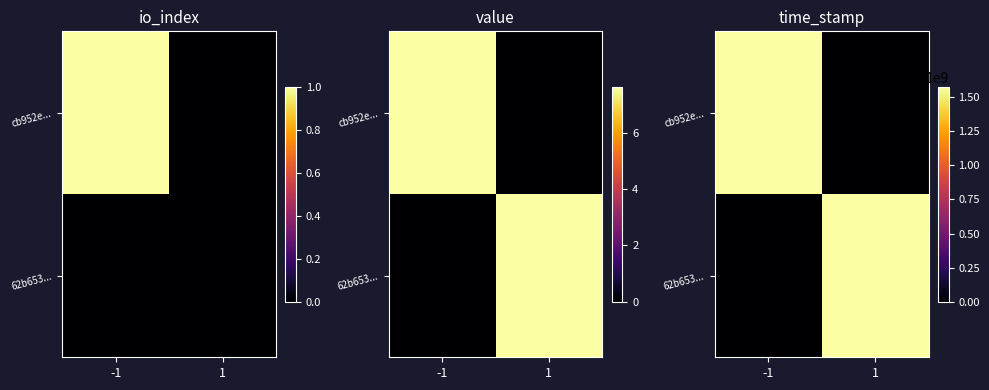

At which category is the sum across all series the highest?

-1